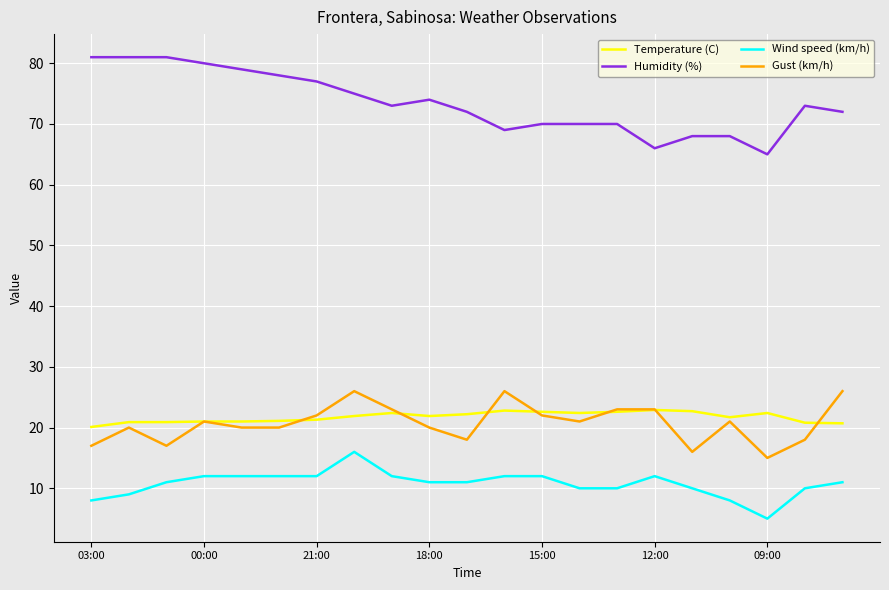

Which series has the largest range (max minus min)?

Humidity (%)